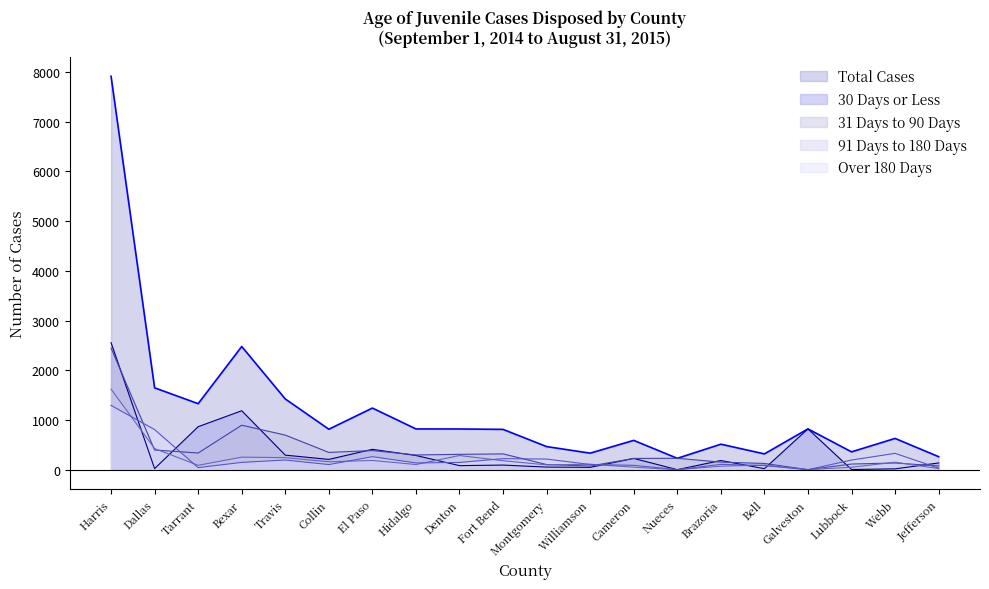

What is the difference between the second highest and minimum values in the 30 Days or Less series?

1185